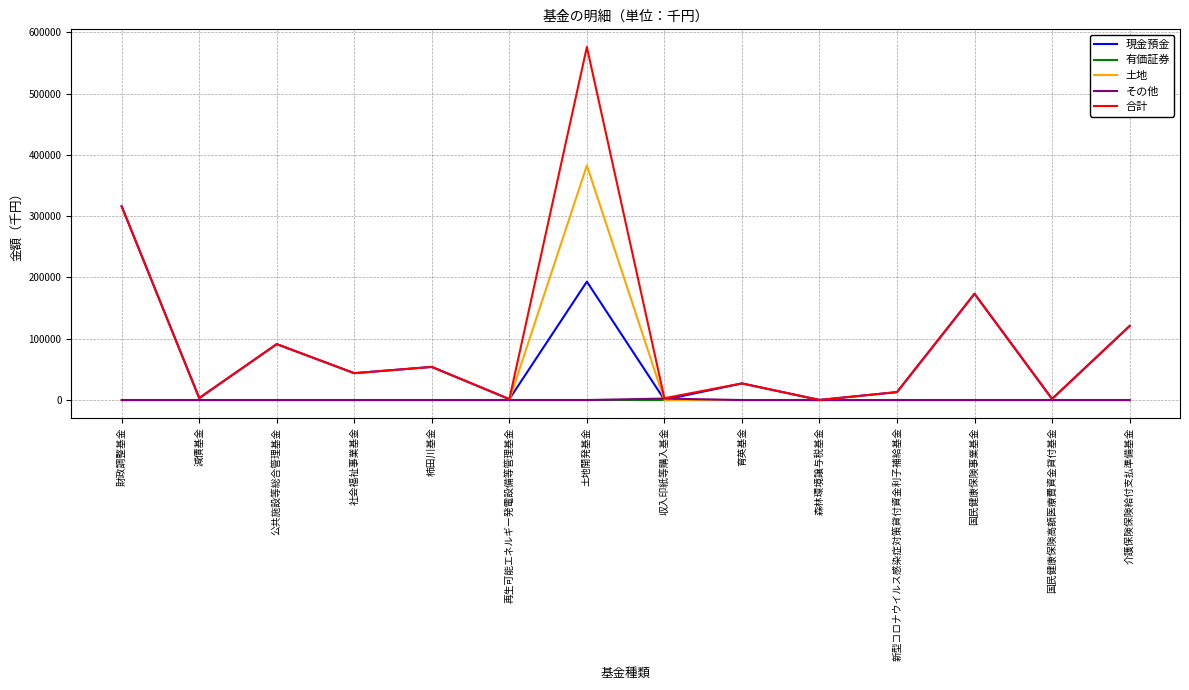

The 有価証券 series shows 0 at 財政調整基金. True or false?

True